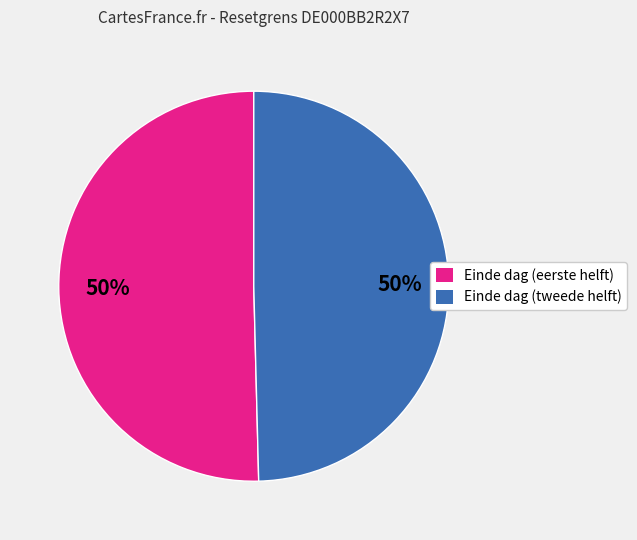

To the nearest percent, what is the combined percentage of Einde dag (eerste helft) and Einde dag (tweede helft)?

100%